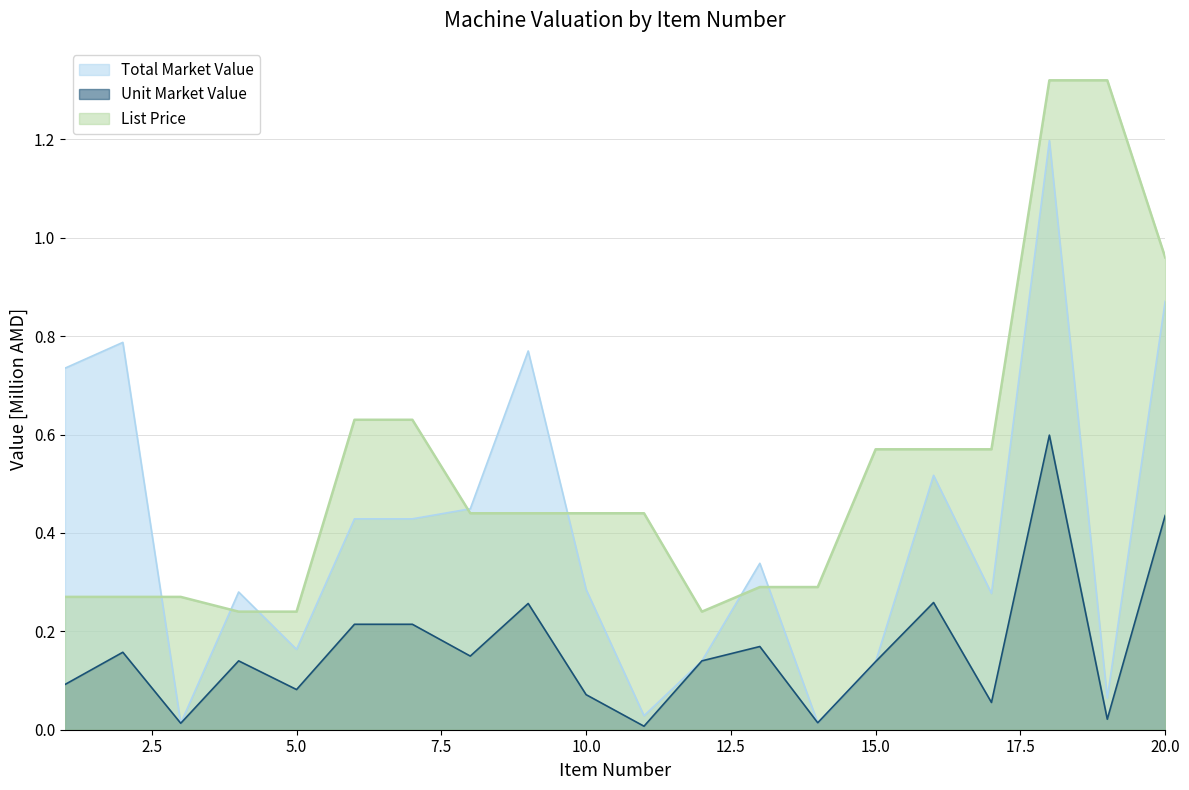

Rank the categories by Unit Market Value value from lowest to highest.

11, 3, 14, 19, 17, 10, 5, 1, 15, 4, 12, 8, 2, 13, 6, 7, 9, 16, 20, 18